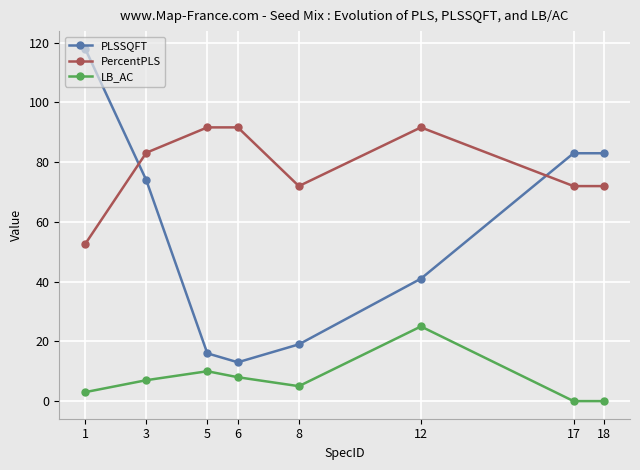

At which category does LB_AC reach its first local valley?

8